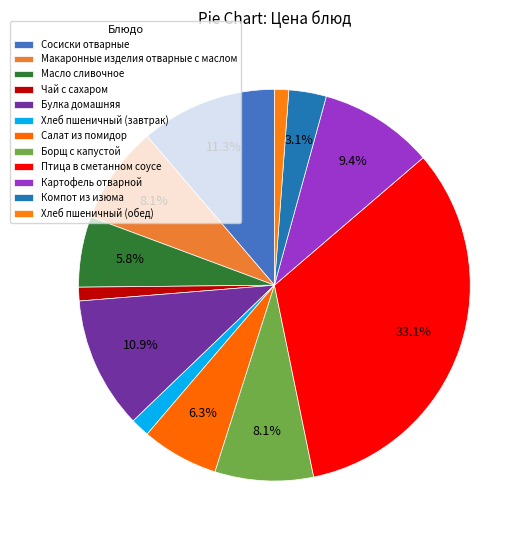

To the nearest percent, what is the combined percentage of Борщ с капустой and Макаронные изделия отварные с маслом?

16%